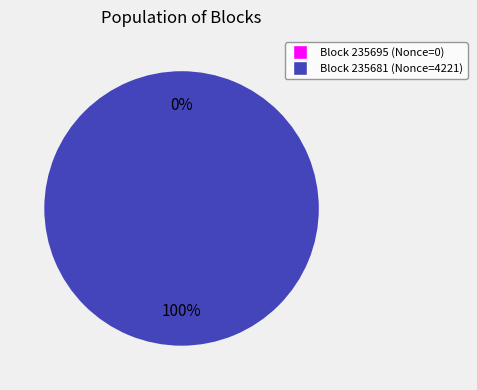

True or false: 235695 accounts for 0% of the total.

True